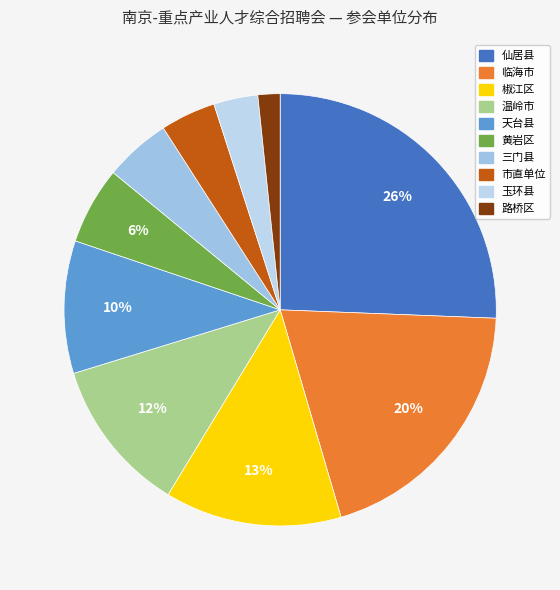

Which slice is the smallest?

路桥区